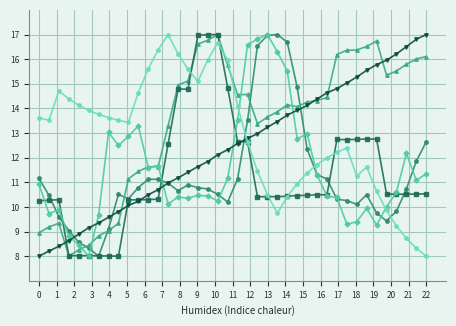

What is the minimum value shown in the chart?

8.0